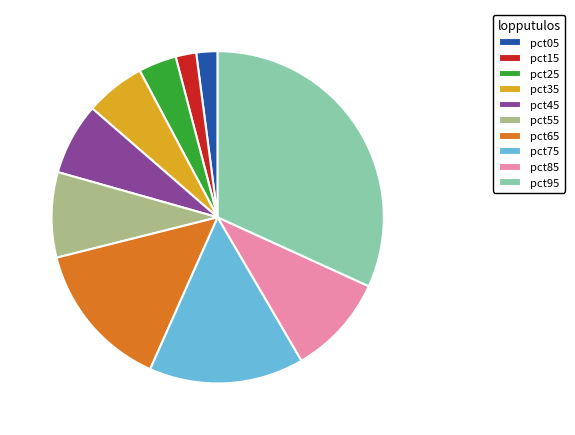

Does any single category account for the majority?

No